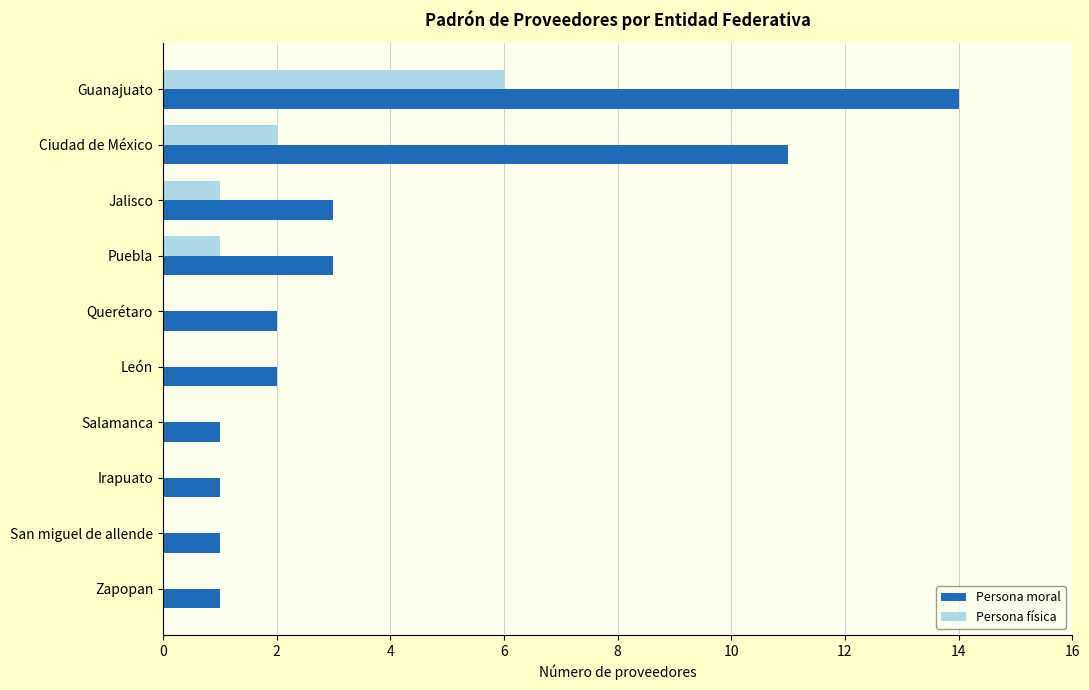

Which series has the largest total across all categories?

Persona moral